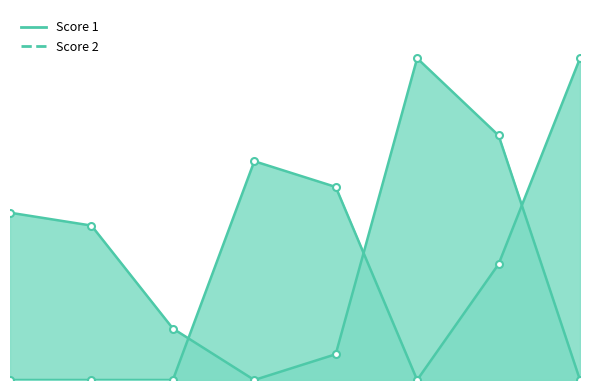

List the series in order of their overall mean, lowest first.

Score 2 line, Score 1 line